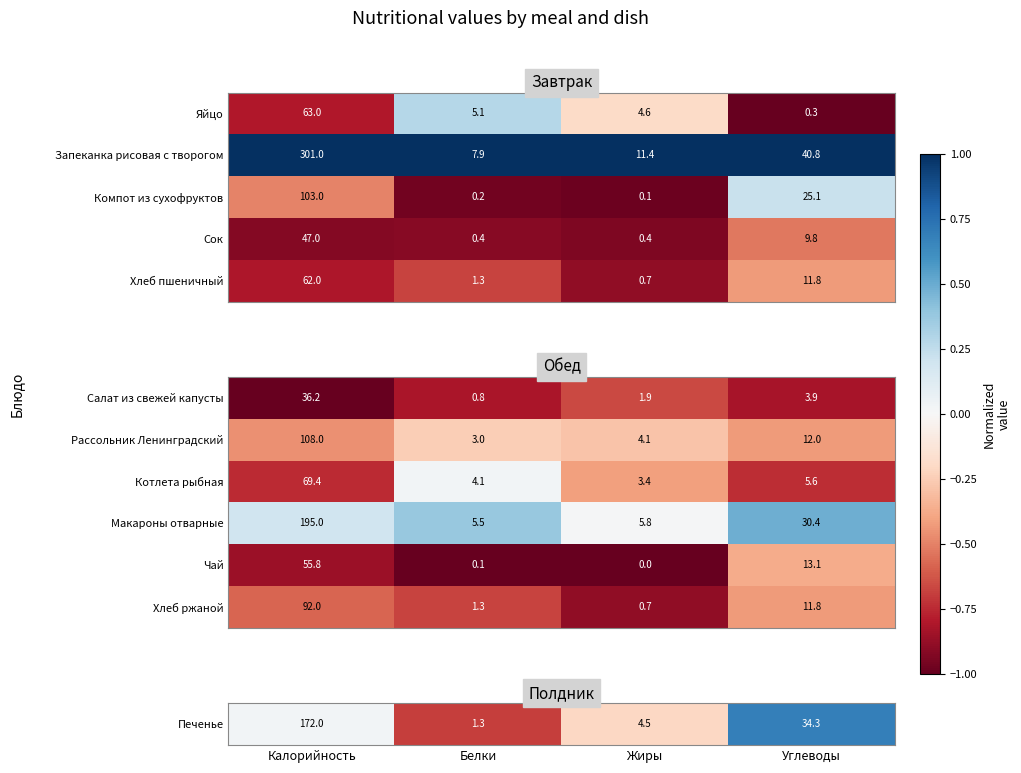

What is the difference between the second highest and second lowest values in the Чай series?

13.0